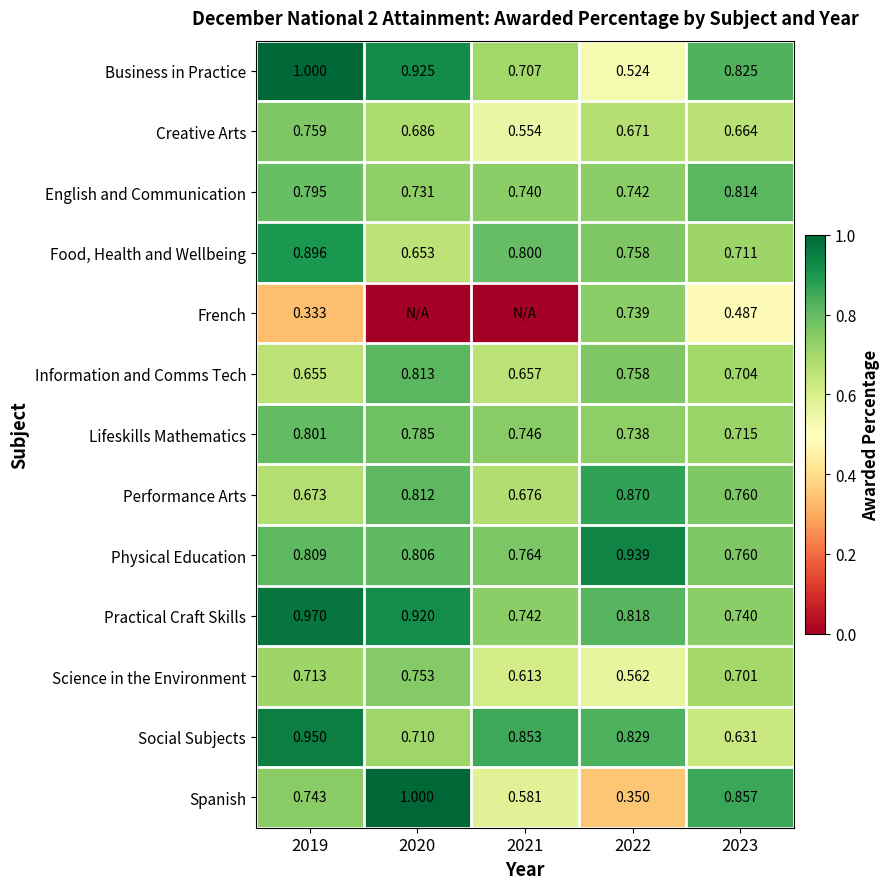

What is the sum of all Lifeskills Mathematics values?

3.8